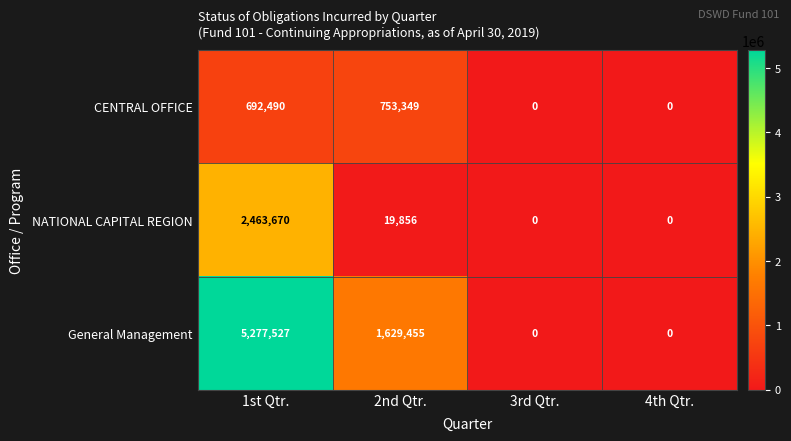

What is the average value of the NATIONAL CAPITAL REGION series?

620882